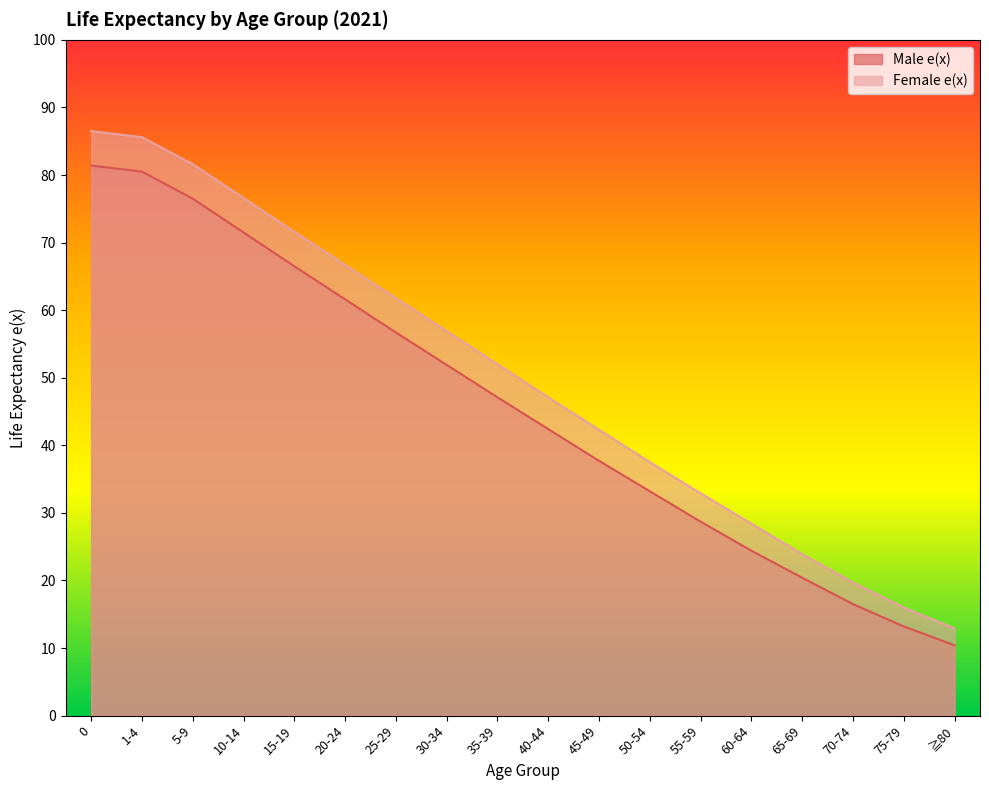

Which series has the largest range (max minus min)?

Female e(x)